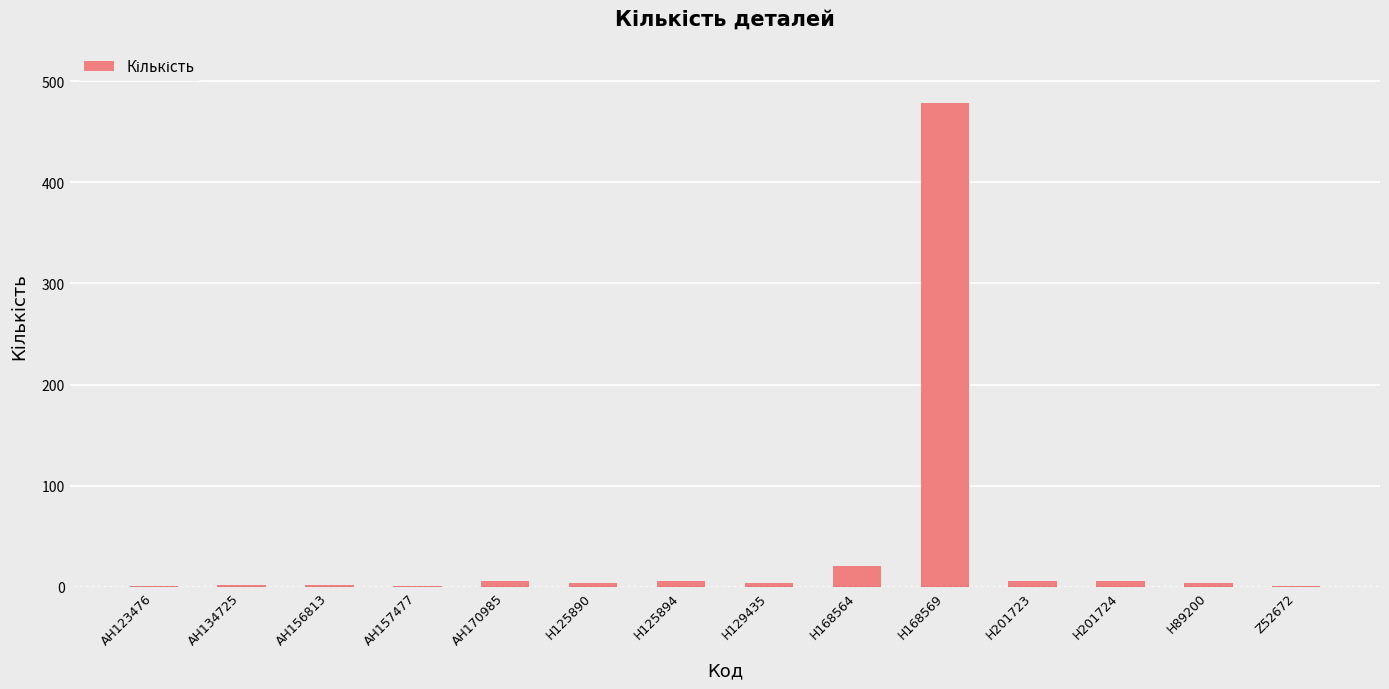

What is the maximum value shown in the chart?

479